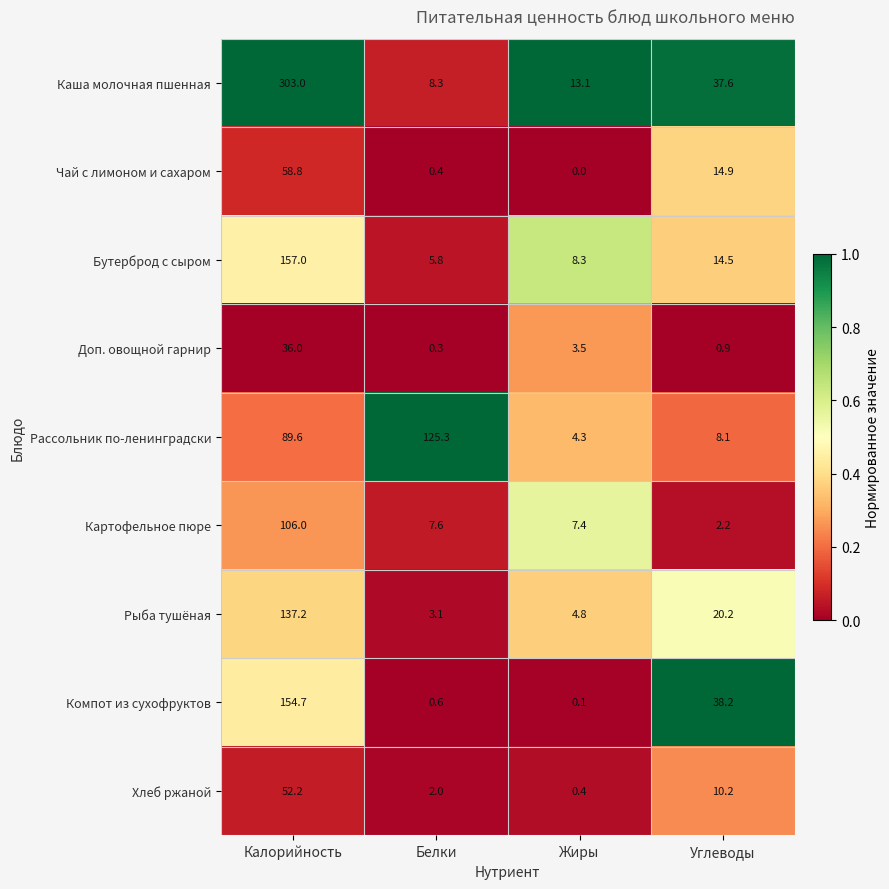

The Компот из сухофруктов series shows 0.3 at Белки. True or false?

False